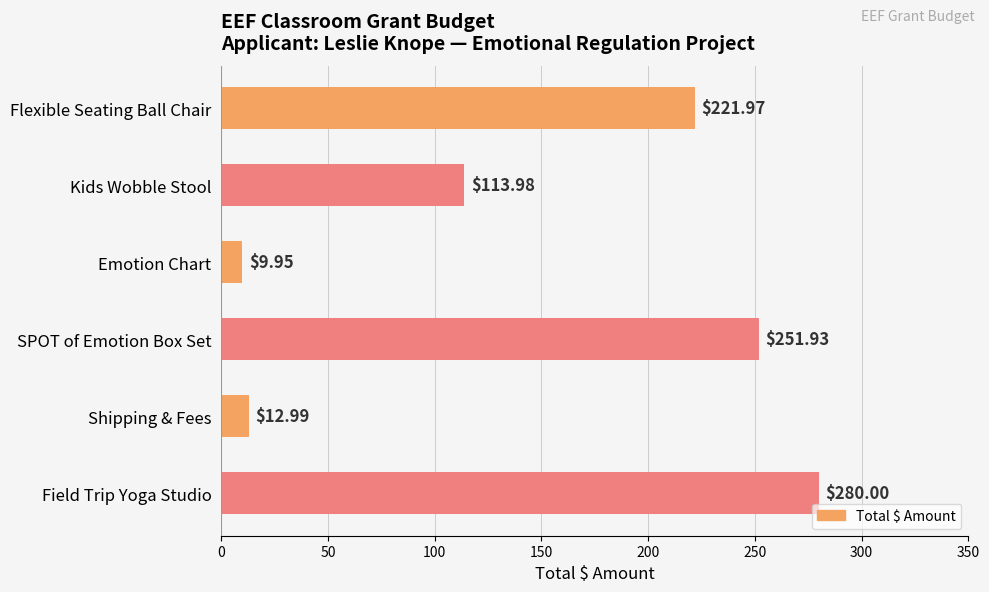

What is the change in value from Flexible Seating Ball Chair to Field Trip Yoga Studio?

+58.0